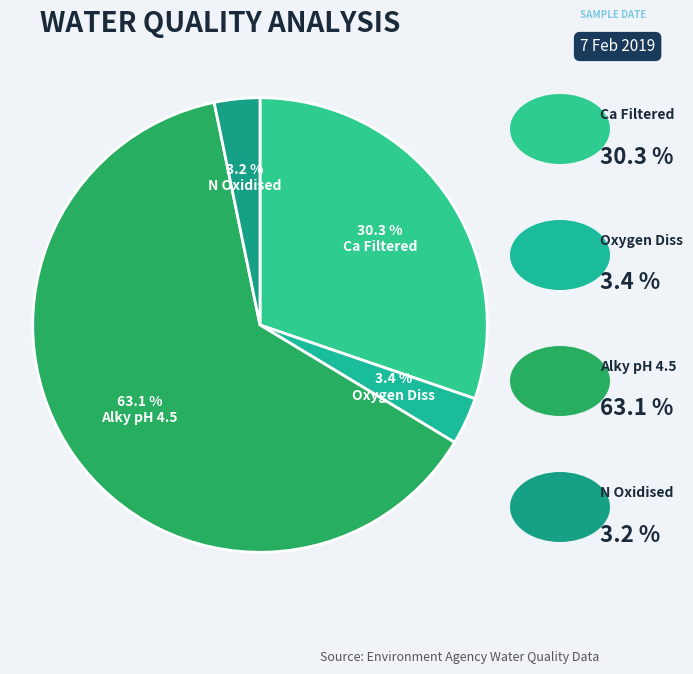

Count the number of slices in the pie.

4